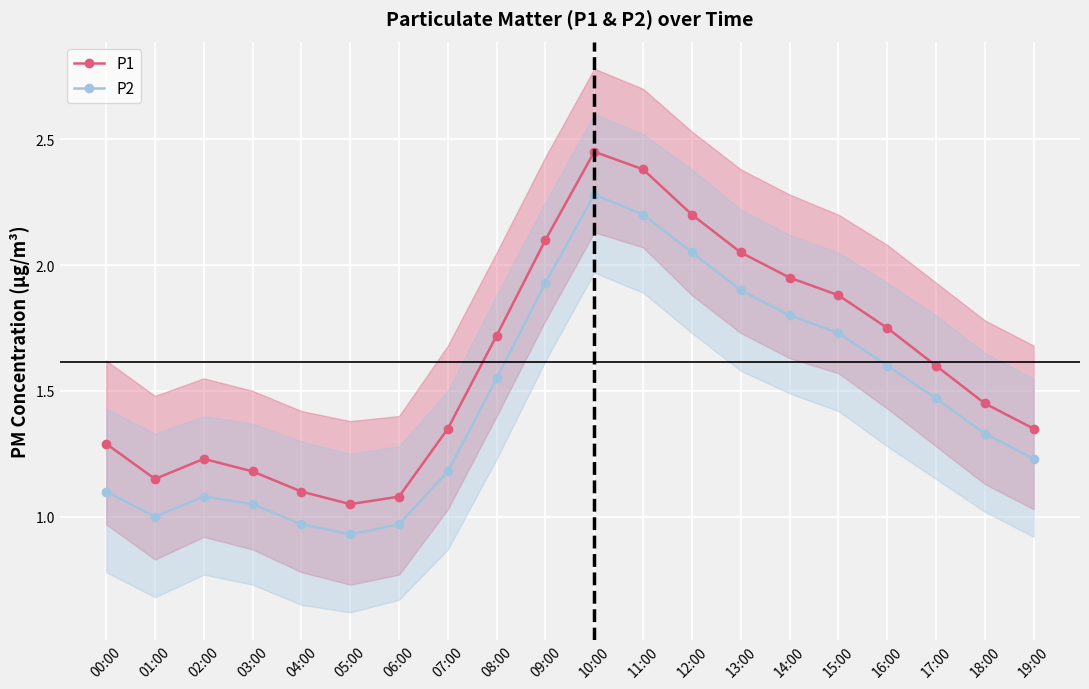

What is the label of the 2nd point from the left?

01:00